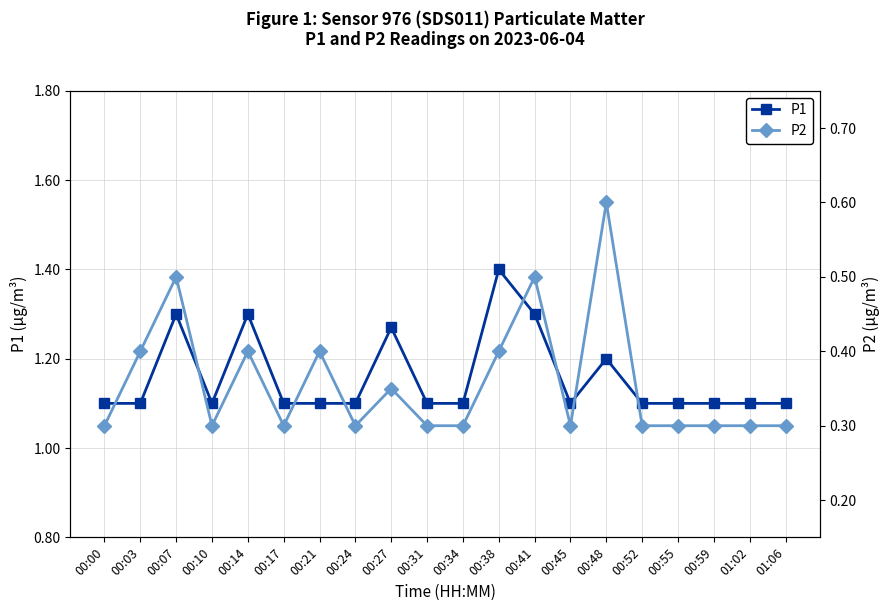

At which category is the sum across all series the highest?

00:07